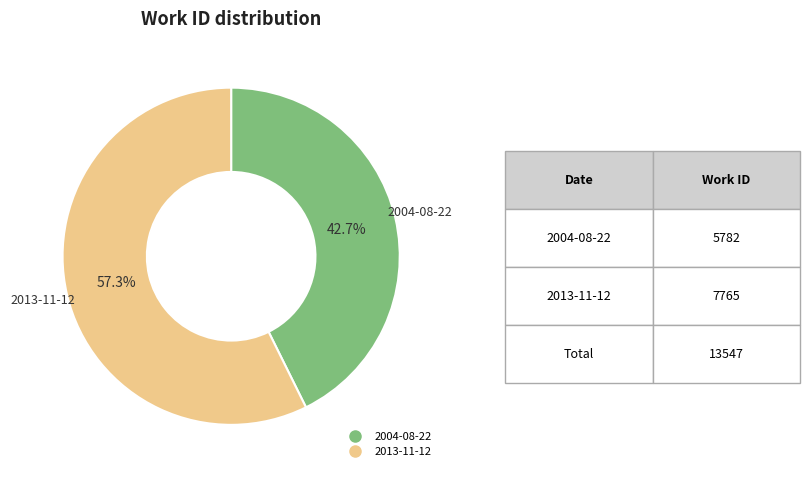

Which category has the biggest portion of the pie?

2013-11-12